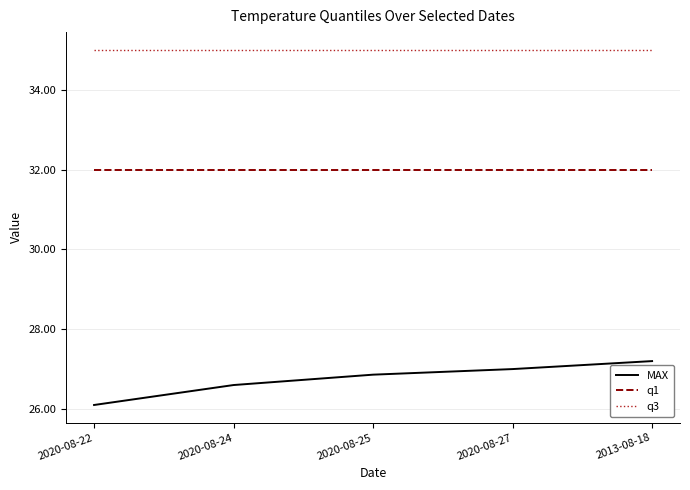

True or false: MAX and q3 cross at least once.

False